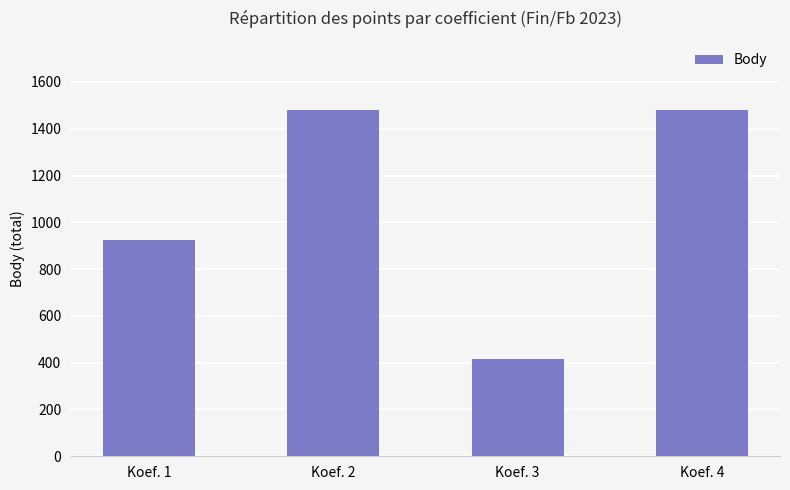

What is the difference between the maximum and minimum values?

1064